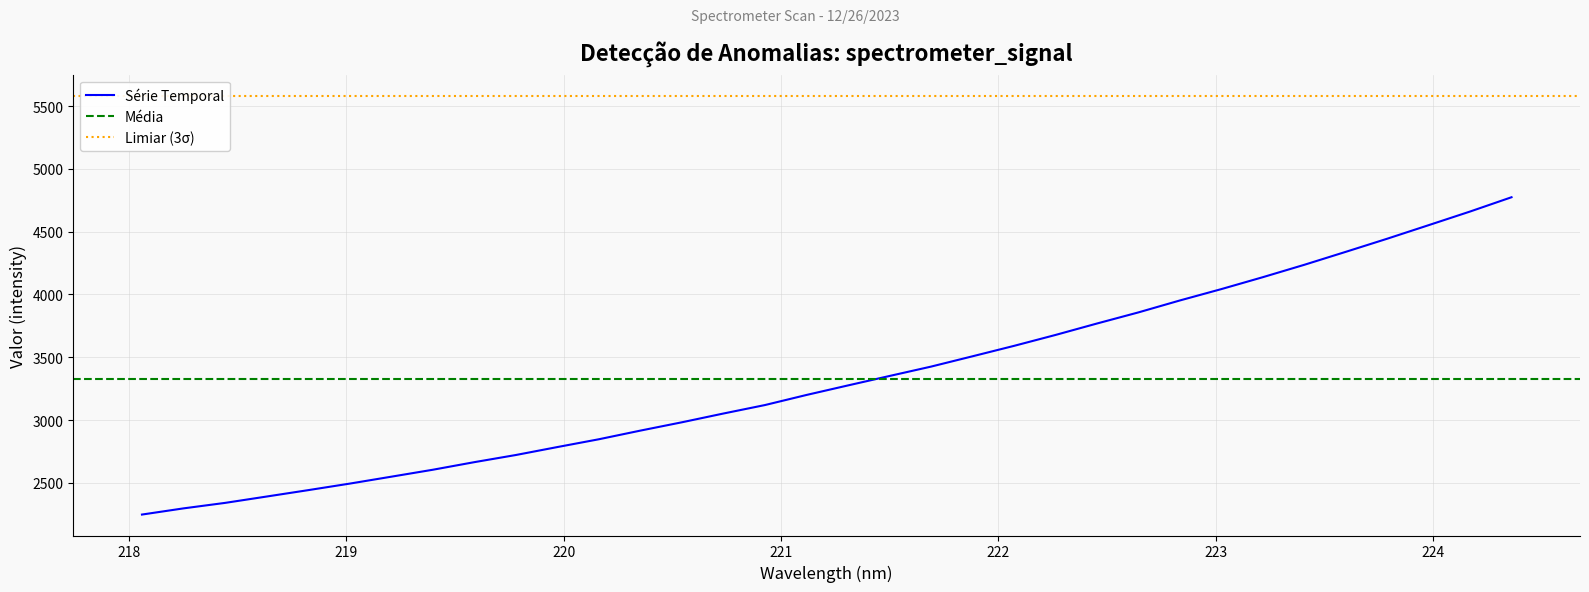

What is the lowest value of the Série Temporal series?

2247.8